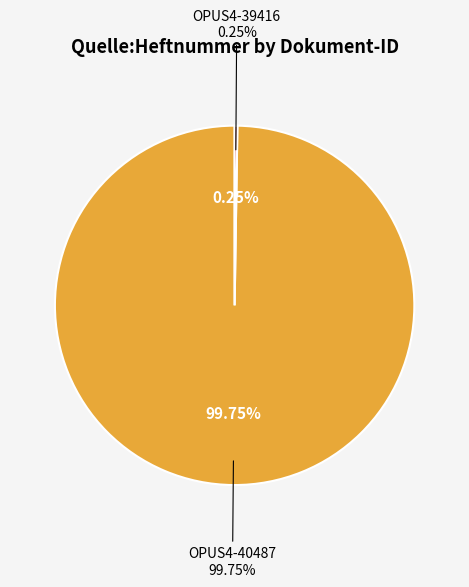

Rank the categories by value from highest to lowest.

OPUS4-40487, OPUS4-39416